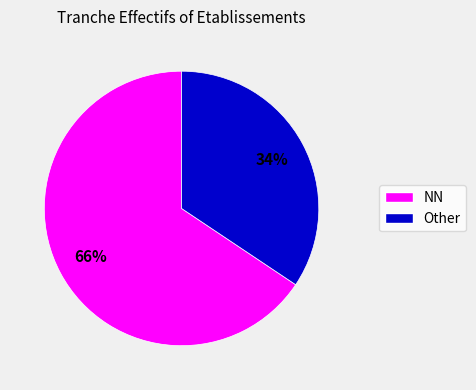

To the nearest percent, what is the average slice percentage?

50%